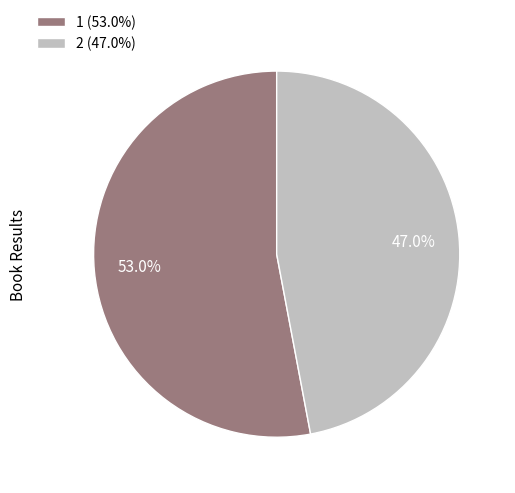

Combined, do 1 and 2 account for over 50%?

Yes